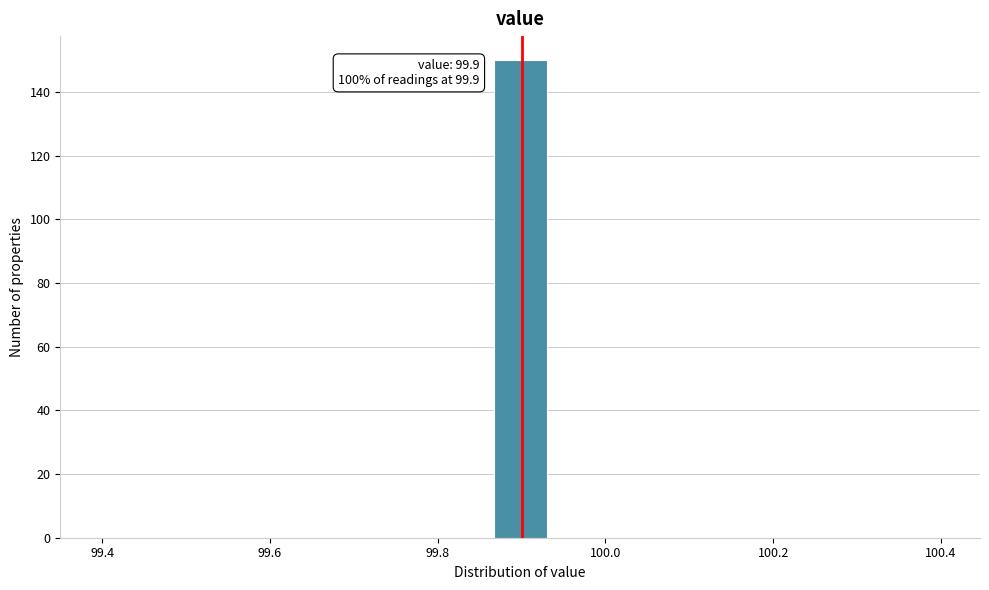

Around what value on the x-axis is the tallest bar? Give the approximate position of its centre, as read against the axis.

99.90